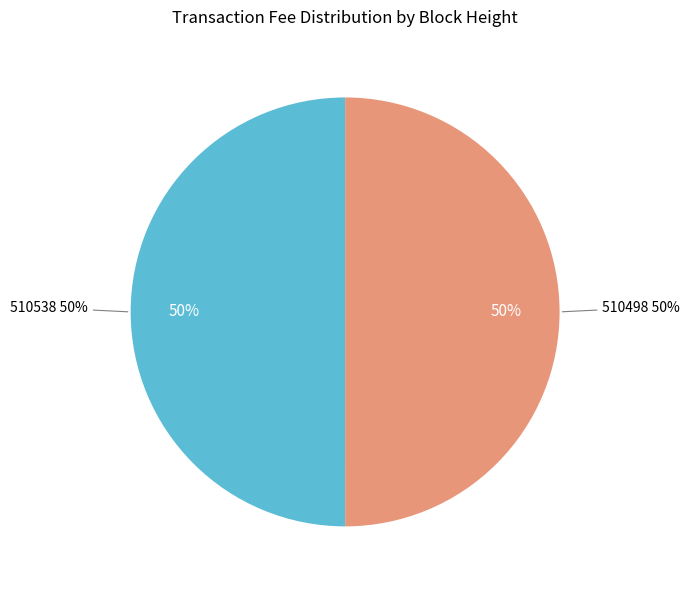

Count the number of slices in the pie.

2